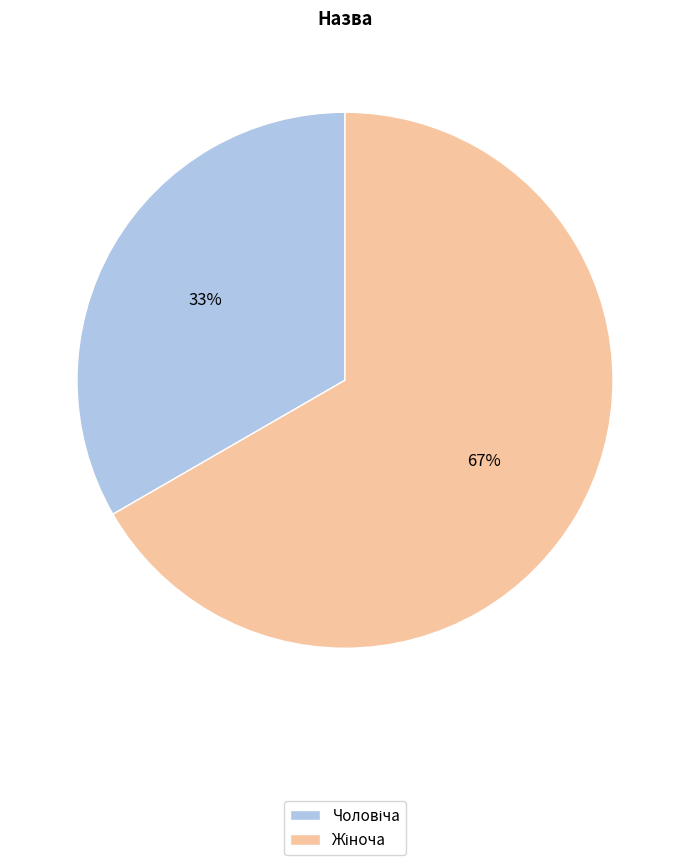

How many segments does this pie chart have?

2